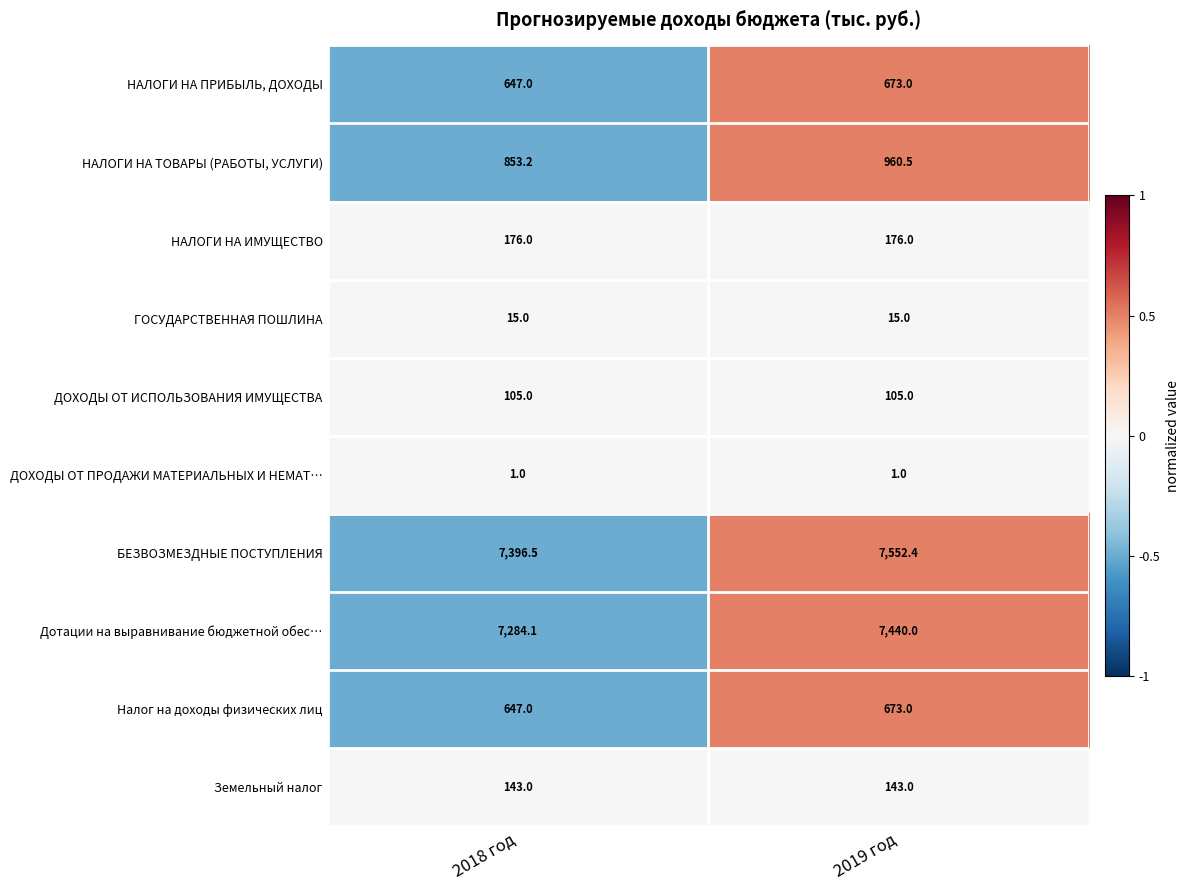

What is the approximate value of НАЛОГИ НА ПРИБЫЛЬ, ДОХОДЫ at 2018 год?

647.0